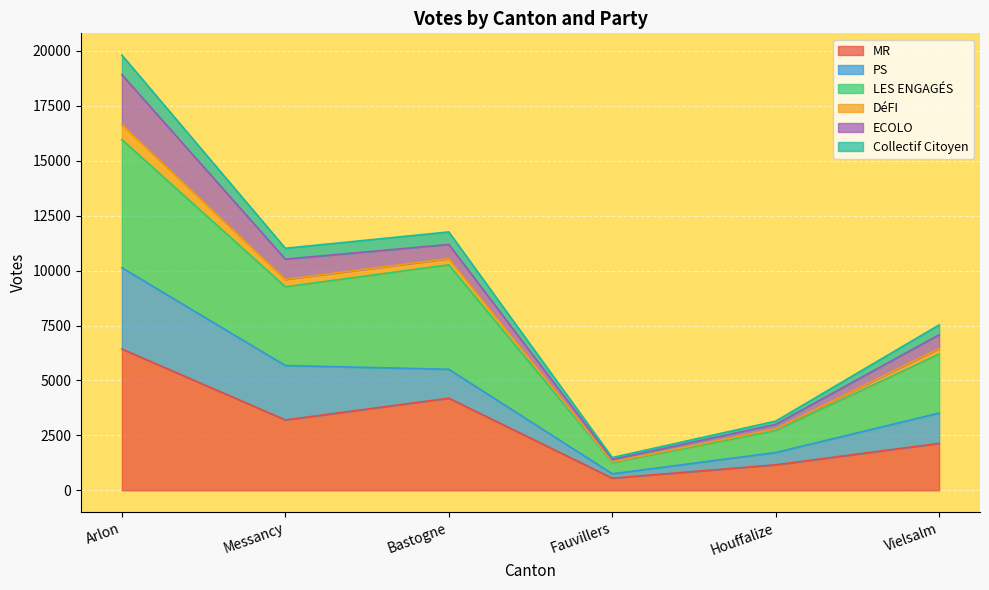

Where does the MR series first go above 3204?

Arlon